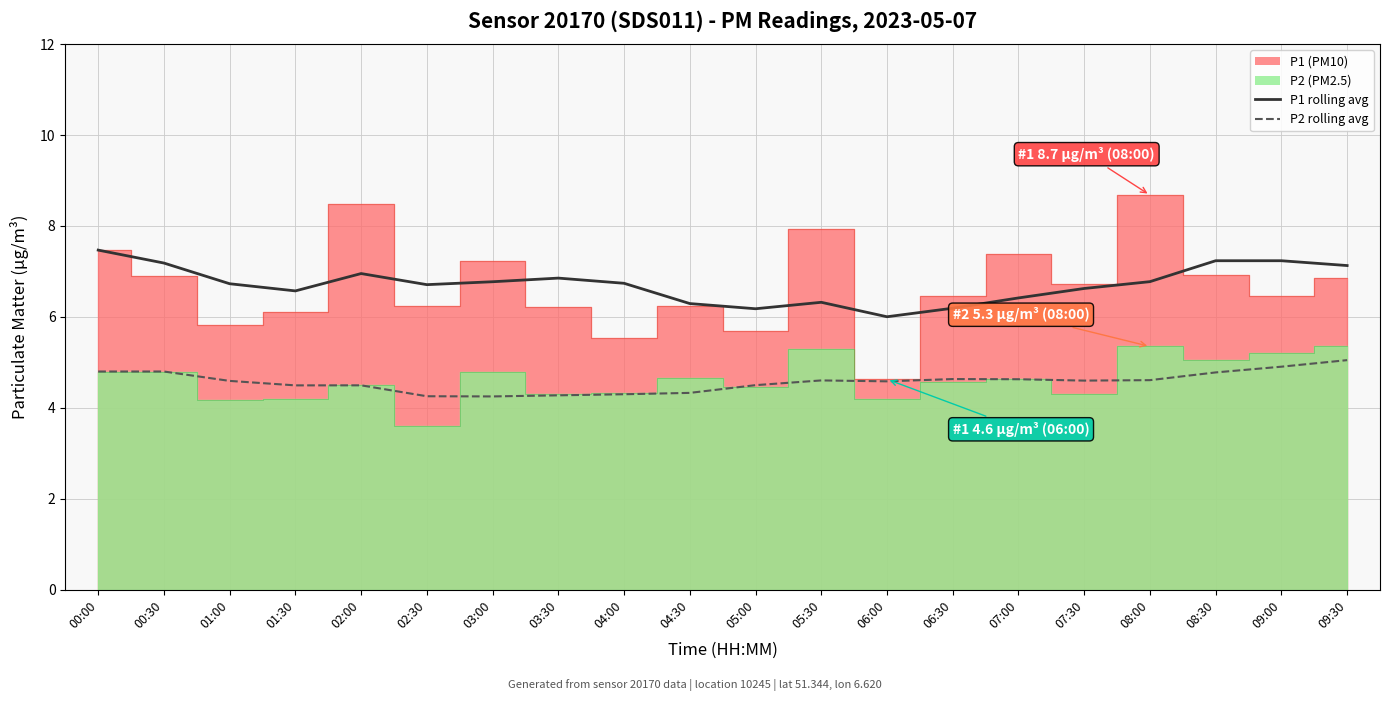

At which category does P2 rolling avg (5-pt) reach its first local valley?

01:30